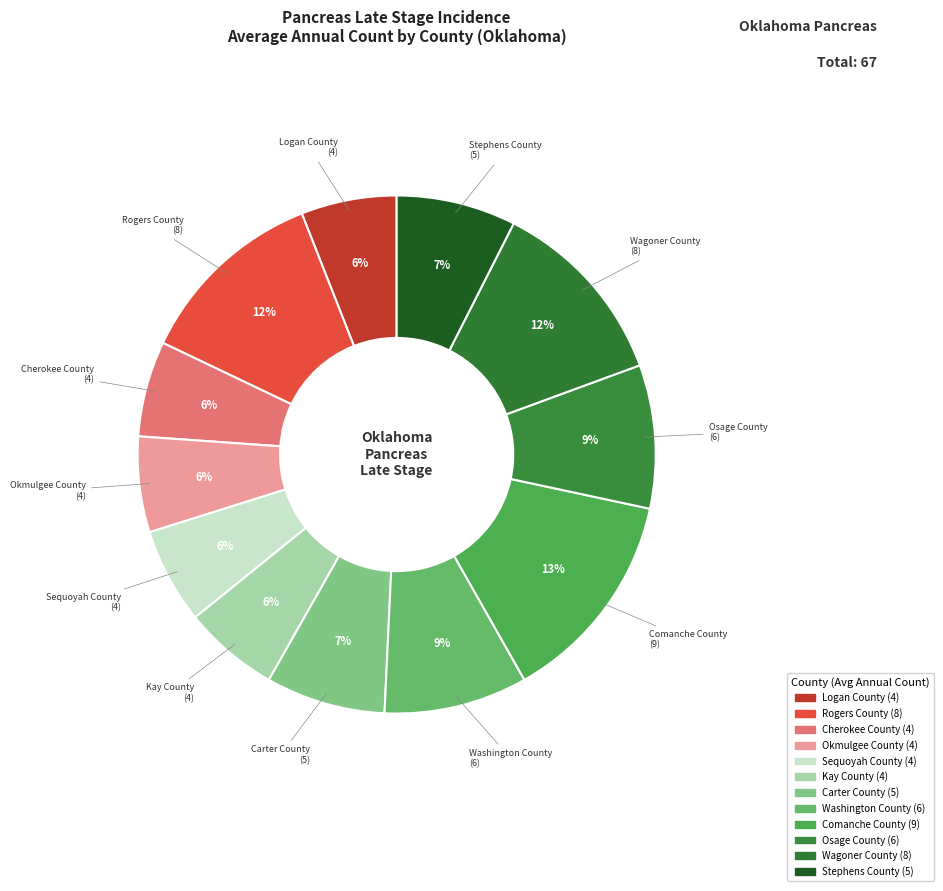

Count the number of slices in the pie.

12